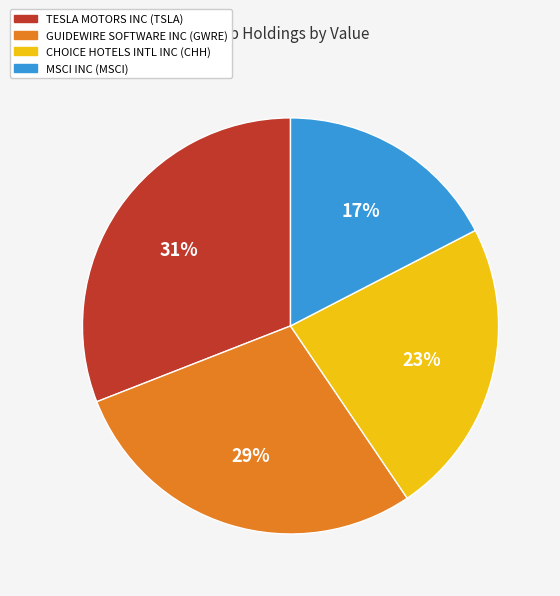

The GUIDEWIRE SOFTWARE INC slice represents 34% of the pie. True or false?

False